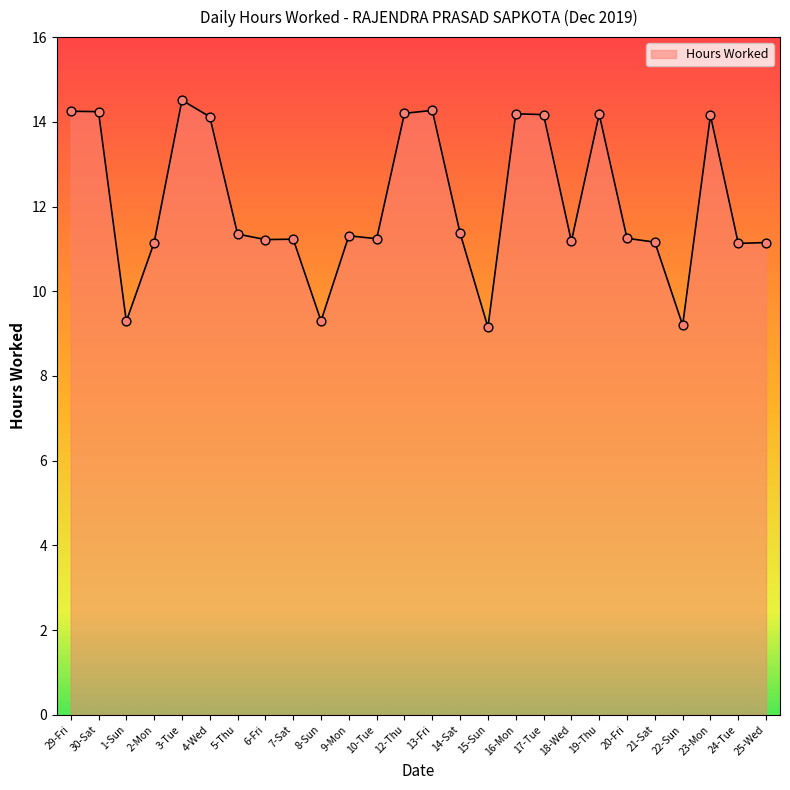

Which has a higher value, 10-Tue or 15-Sun?

10-Tue